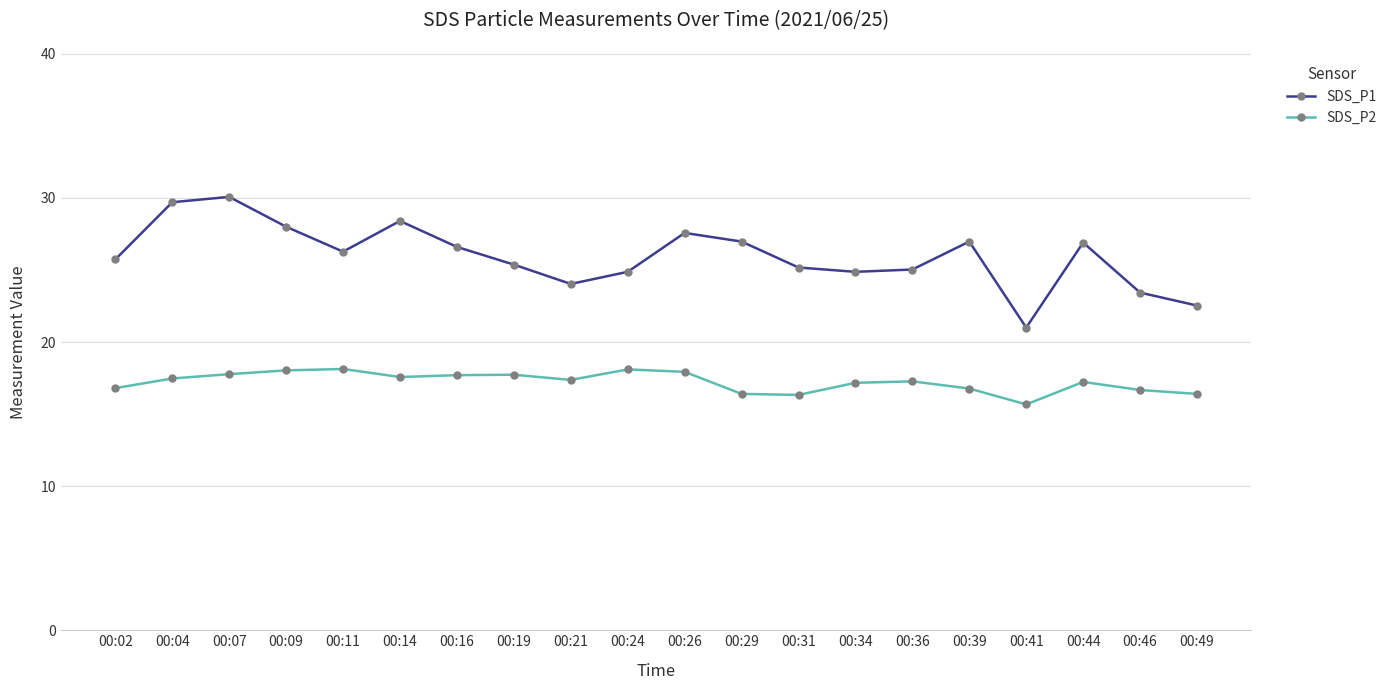

Is it true that SDS_P2 equals 17.7 at 00:19?

True